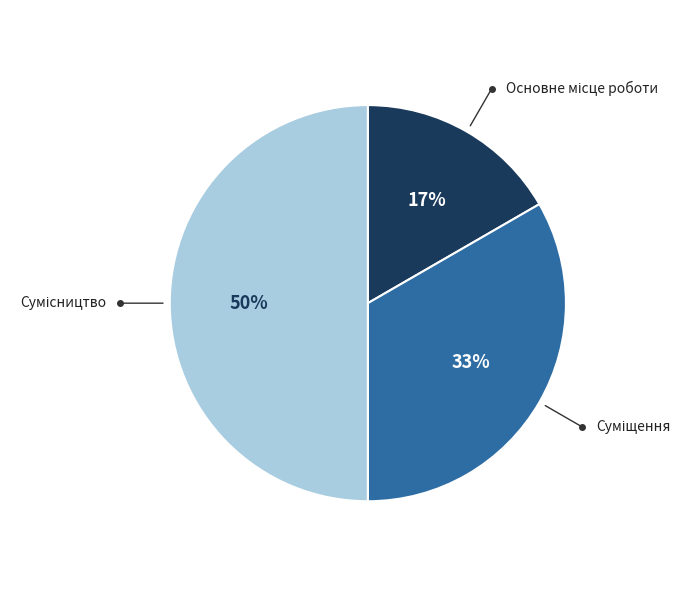

To the nearest percent, what is the average slice percentage?

33%